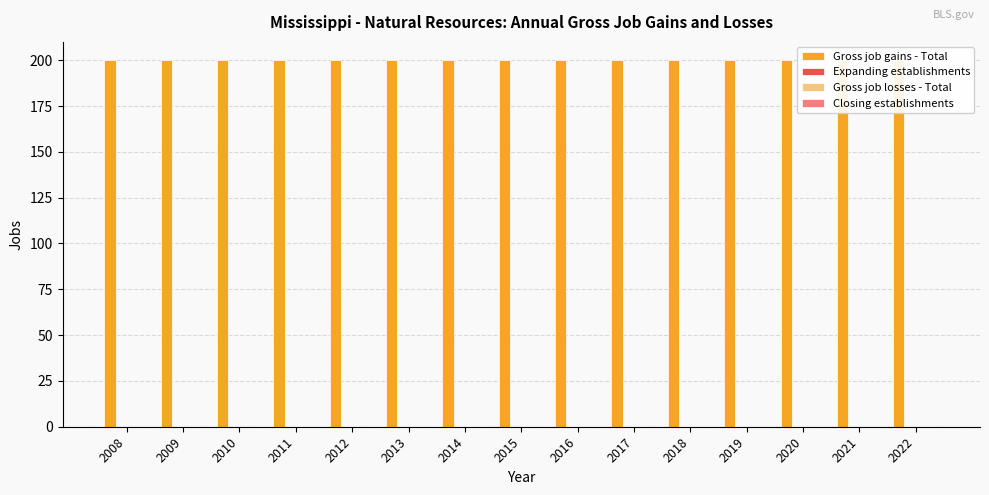

At 2011, list the series in order from largest to smallest.

Gross job gains - Total, Expanding establishments, Gross job losses - Total, Closing establishments